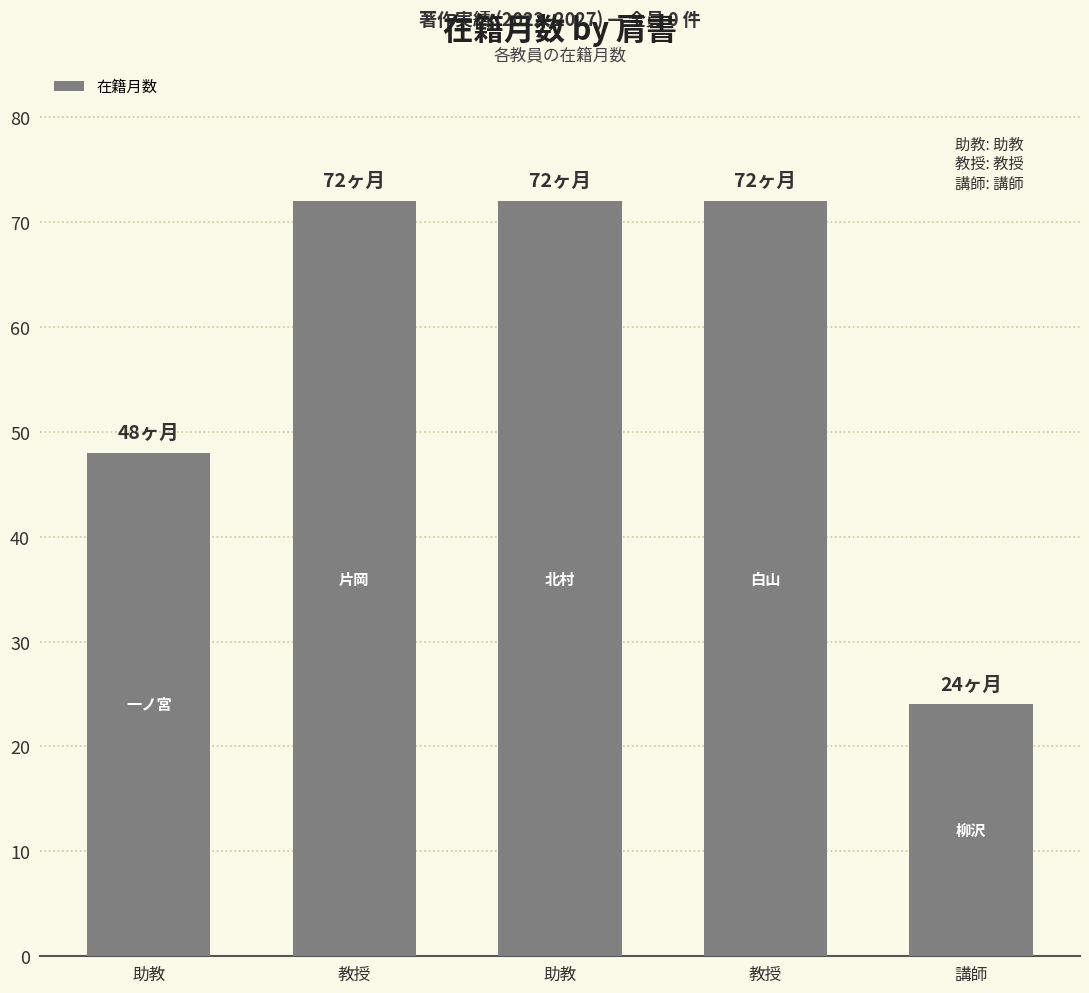

Count the values in the range 48 to 72.

4